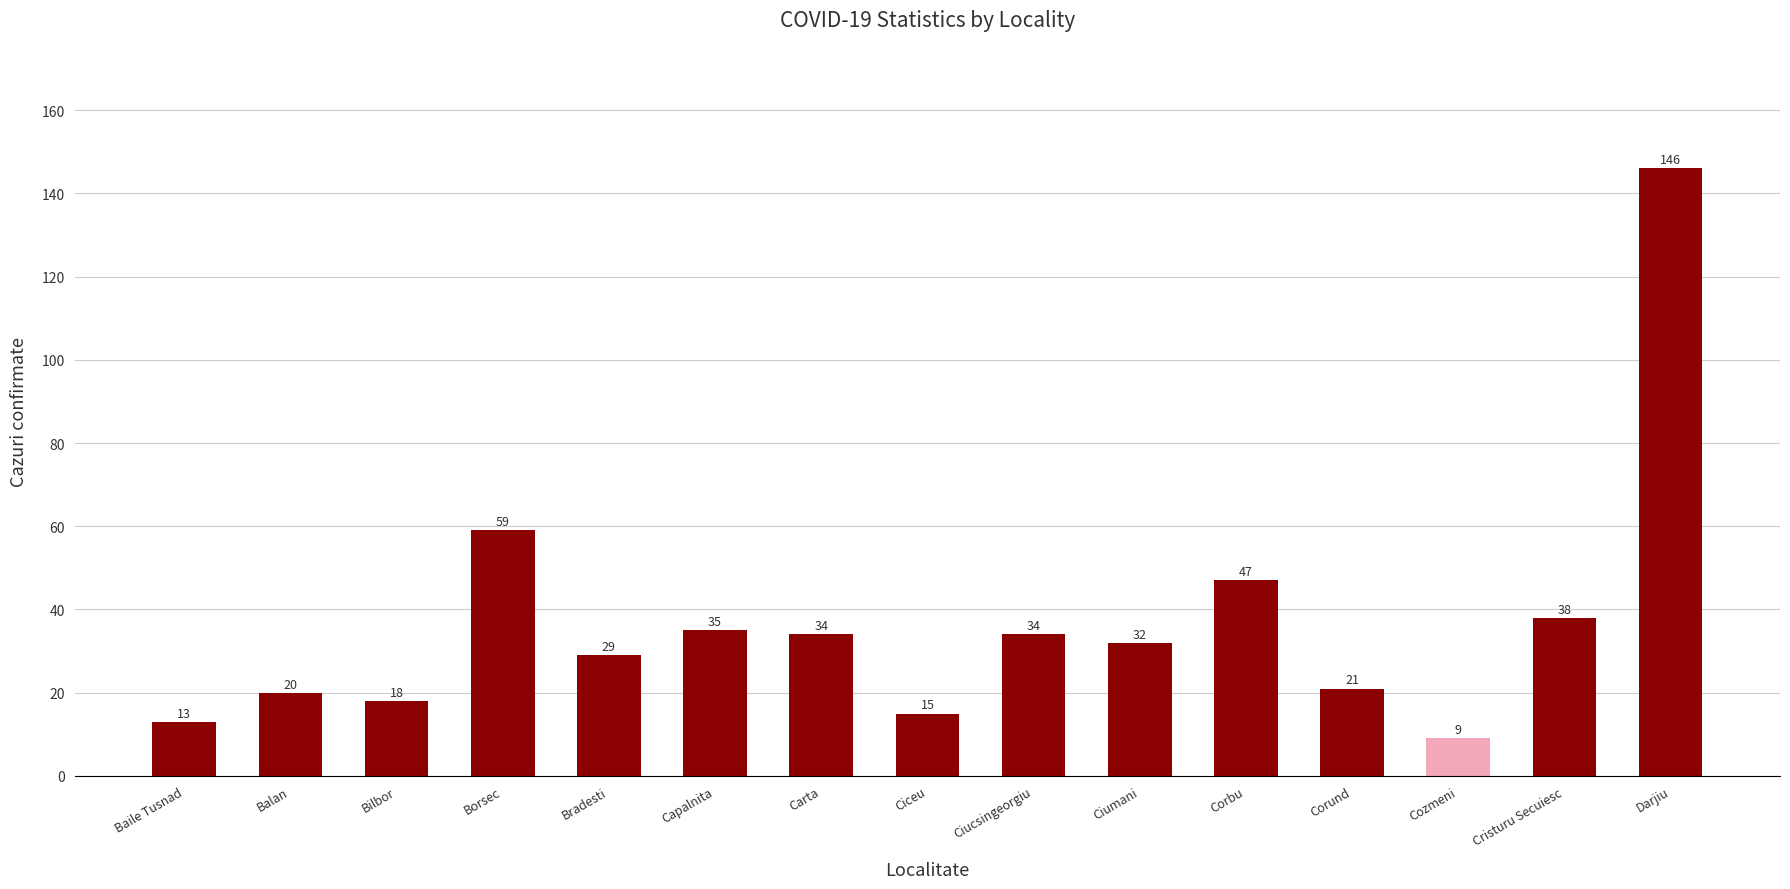

How many bars are there in total?

15